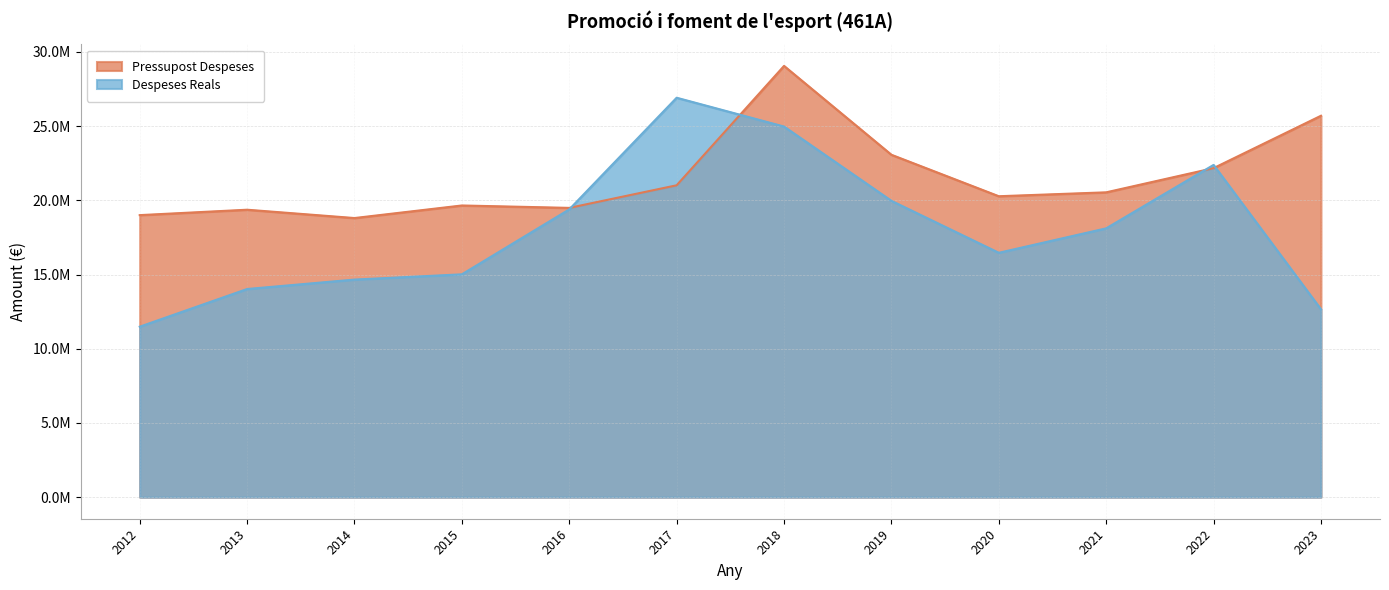

What is the sum of the Despeses Reals values at 2022 and 2023?

35042135.6